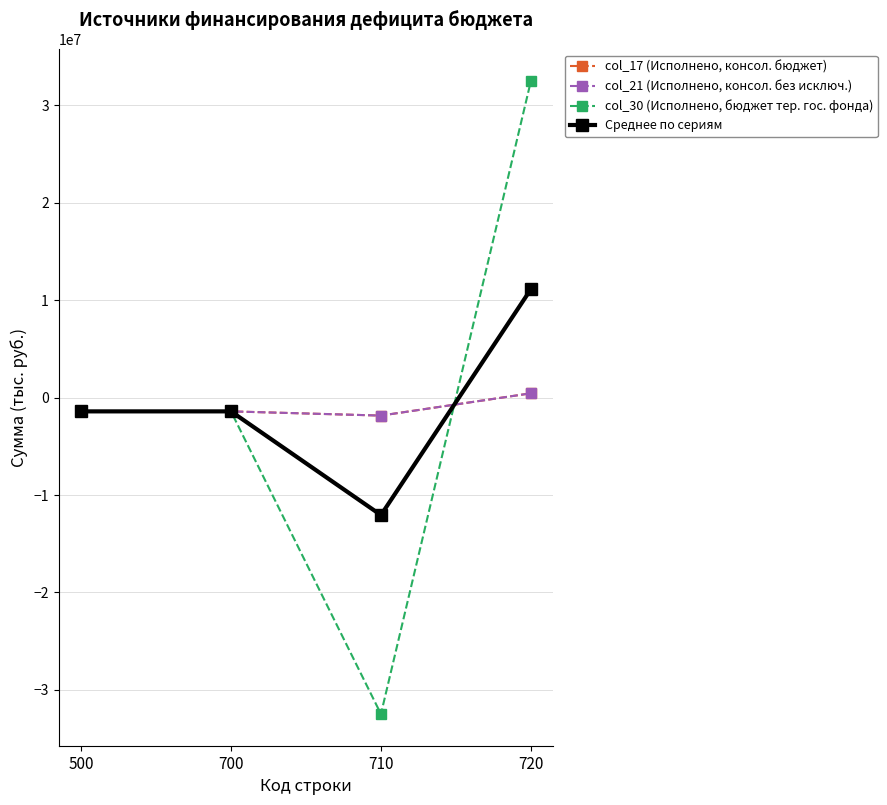

True or false: col_21 (Исполнено, консол. без исключ.) has a value of -1855800.4 at 710.

True